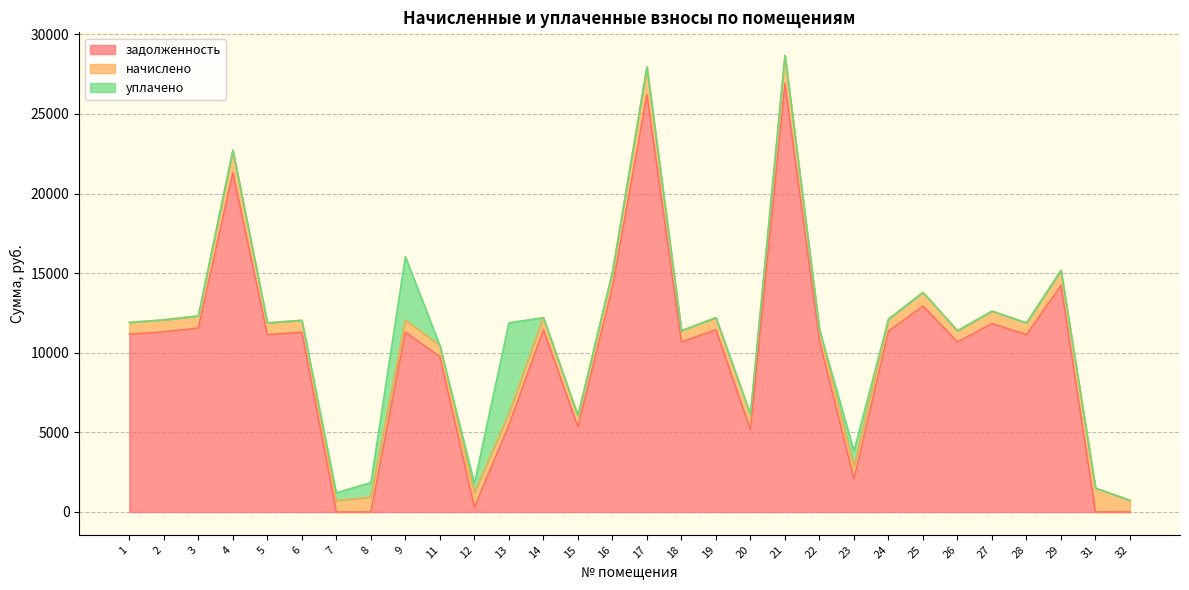

What is the total value across all series at 21?

28695.3